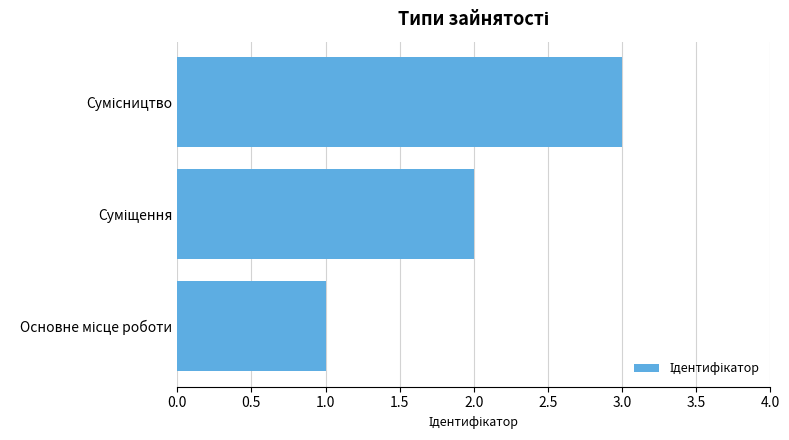

What is the maximum value shown in the chart?

3